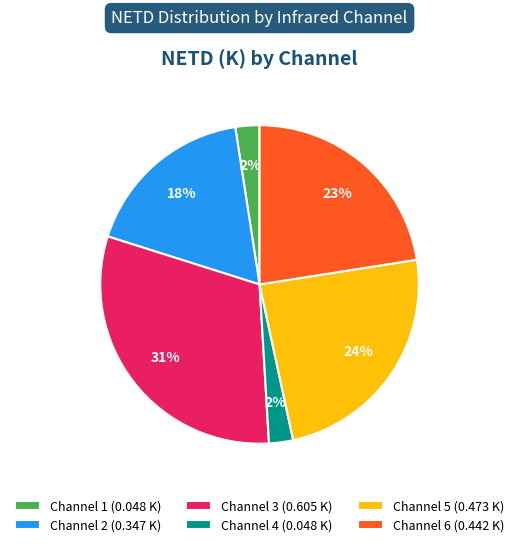

Count the number of slices in the pie.

6